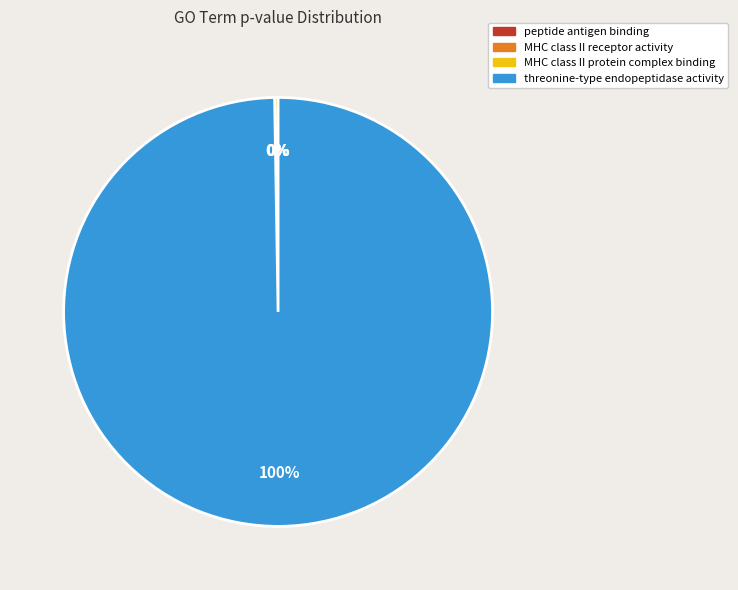

Is there a majority slice in this chart?

Yes